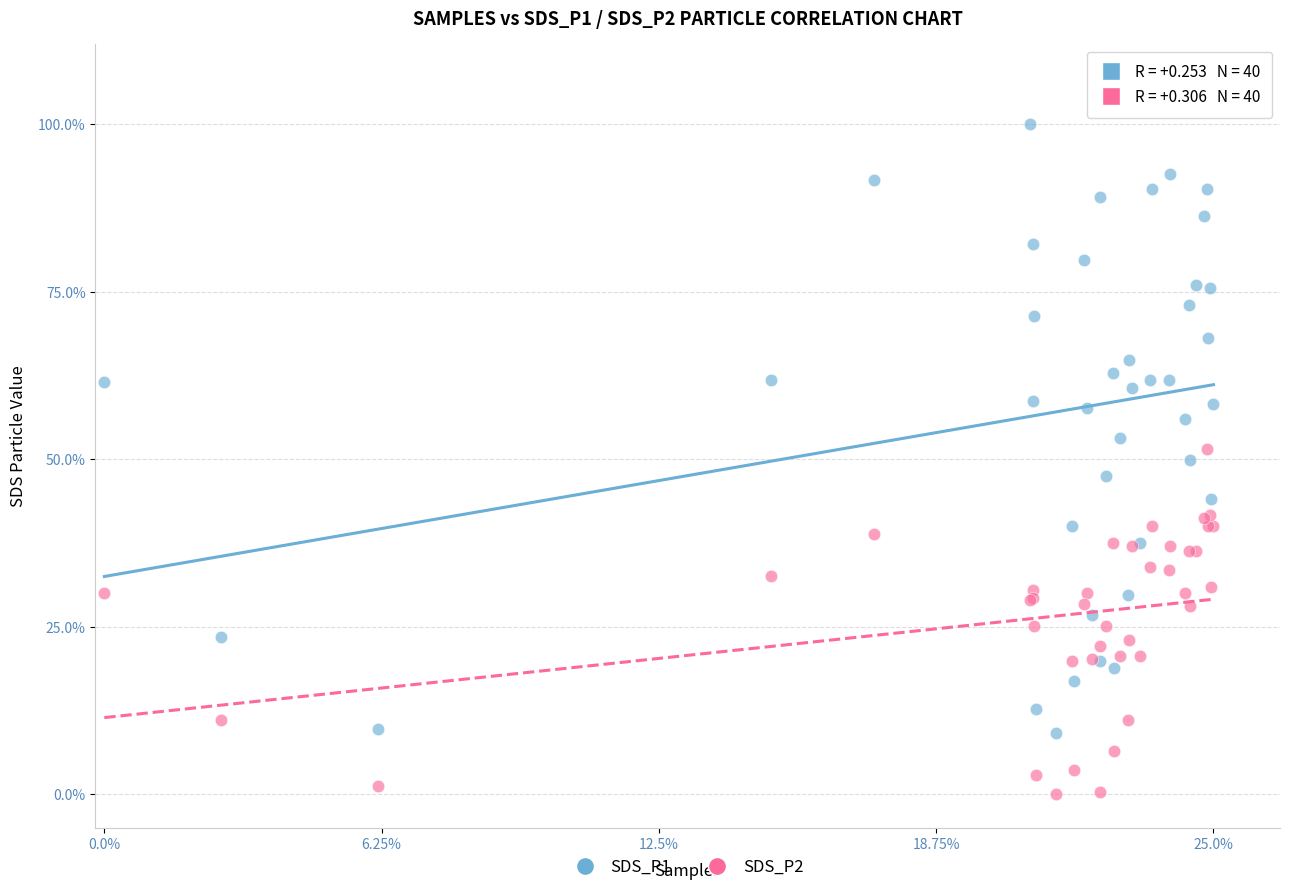

Which series reaches the maximum Y coordinate?

SDS_P1